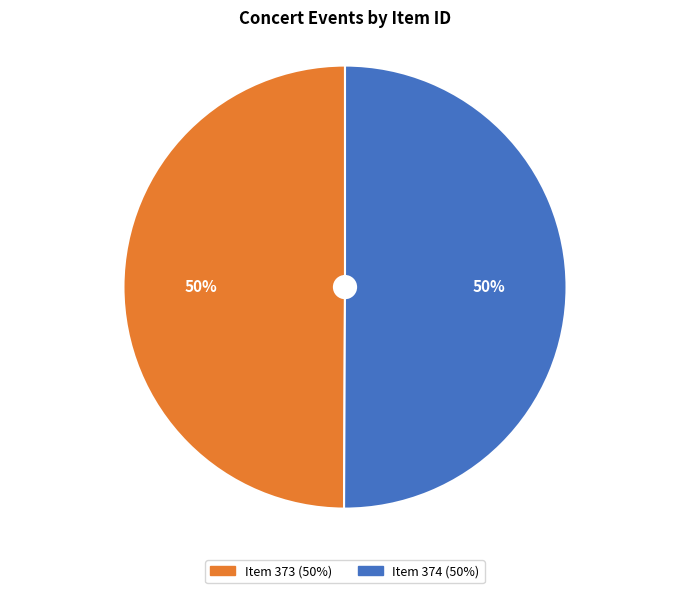

To the nearest percent, what is the average slice percentage?

50%